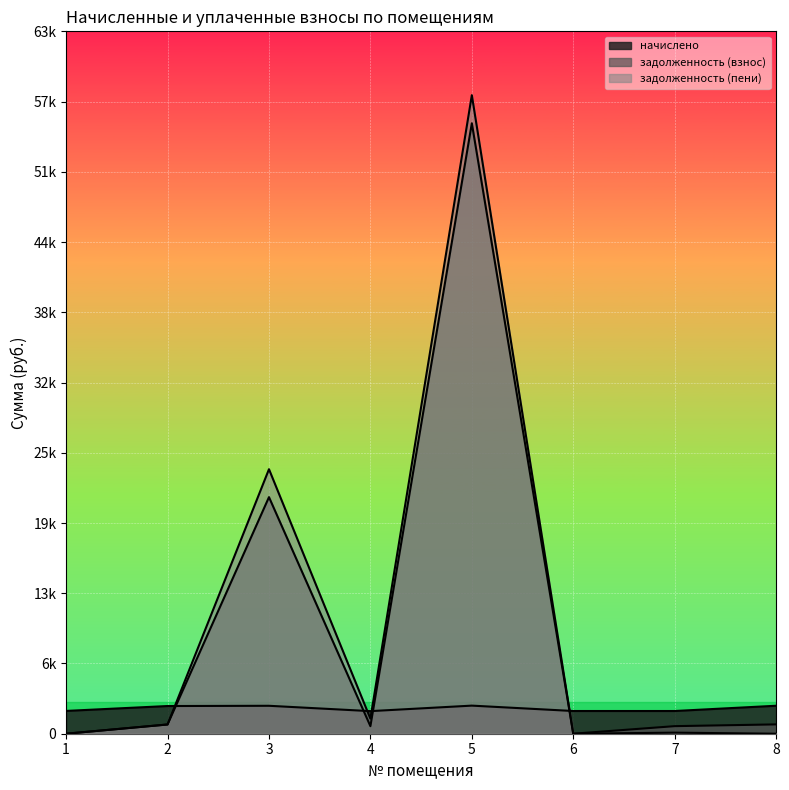

Where is начислено nearest to the value 2278?

2